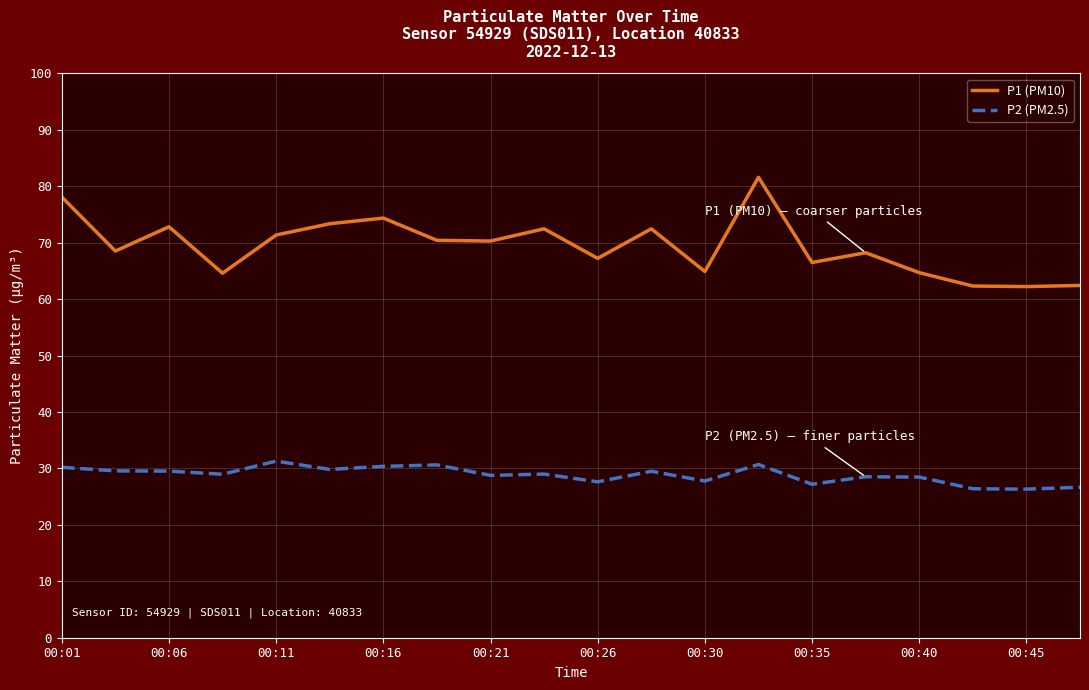

List the series in order of their peak value, highest first.

P1 (PM10), P2 (PM2.5)